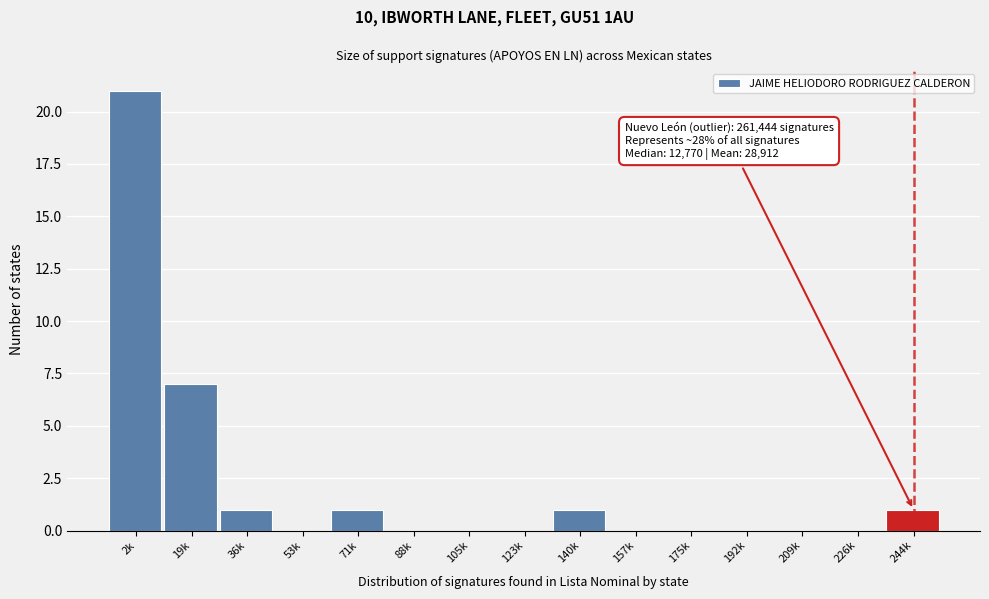

Reading left to right, what are all the values shown in this chart?

2k=21	19k=7	36k=1	53k=0	71k=1	88k=0	105k=0	123k=0	140k=1	157k=0	175k=0	192k=0	209k=0	226k=0	244k=1